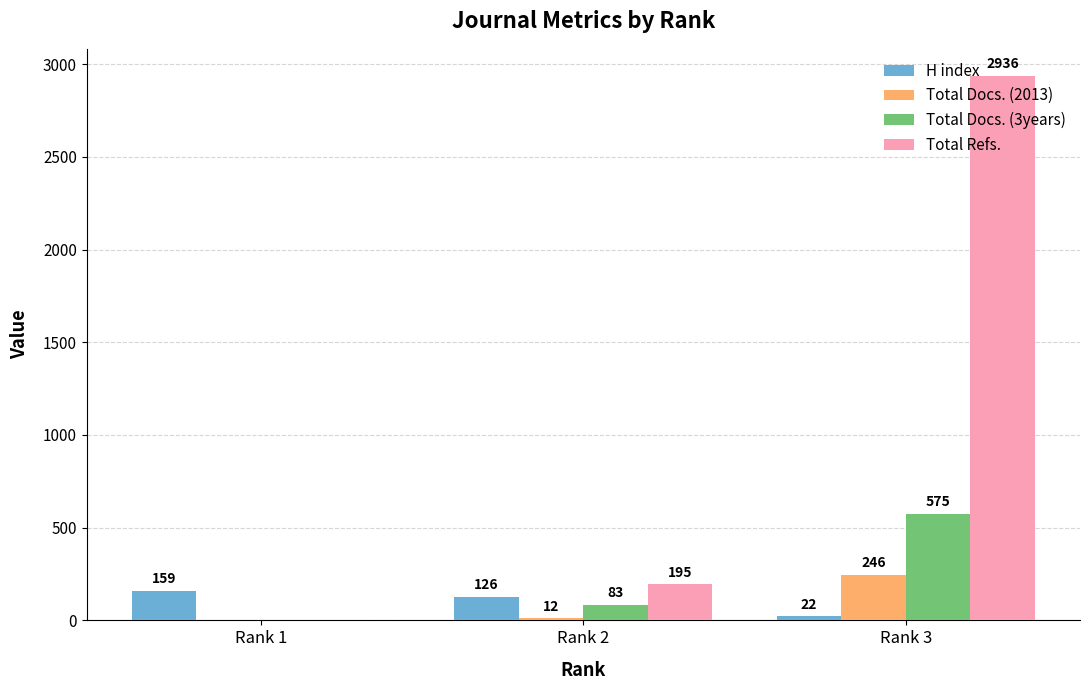

The value of H index at Rank 1 is 54. True or false?

False